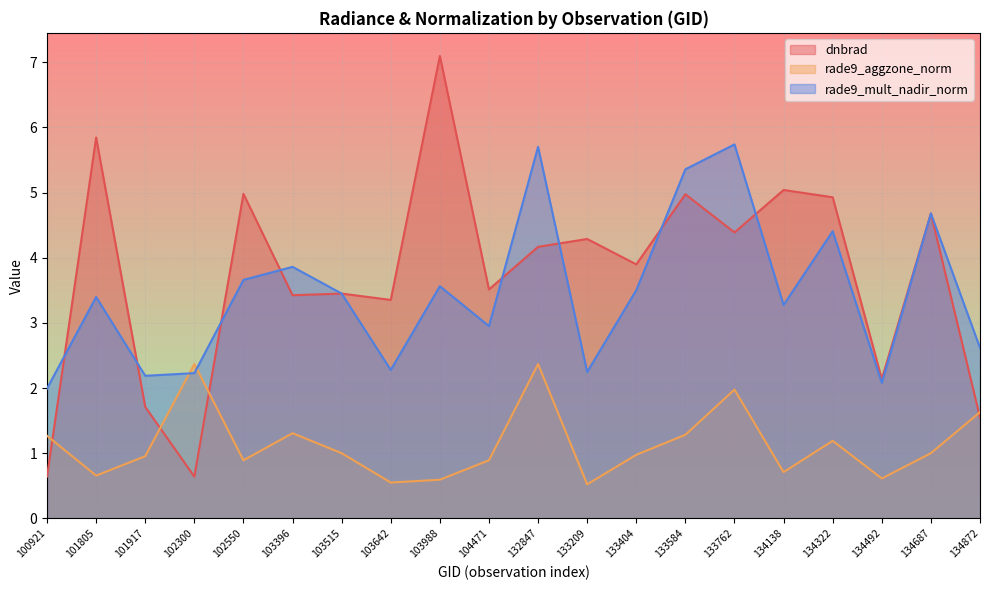

How many lines are shown in the chart?

3